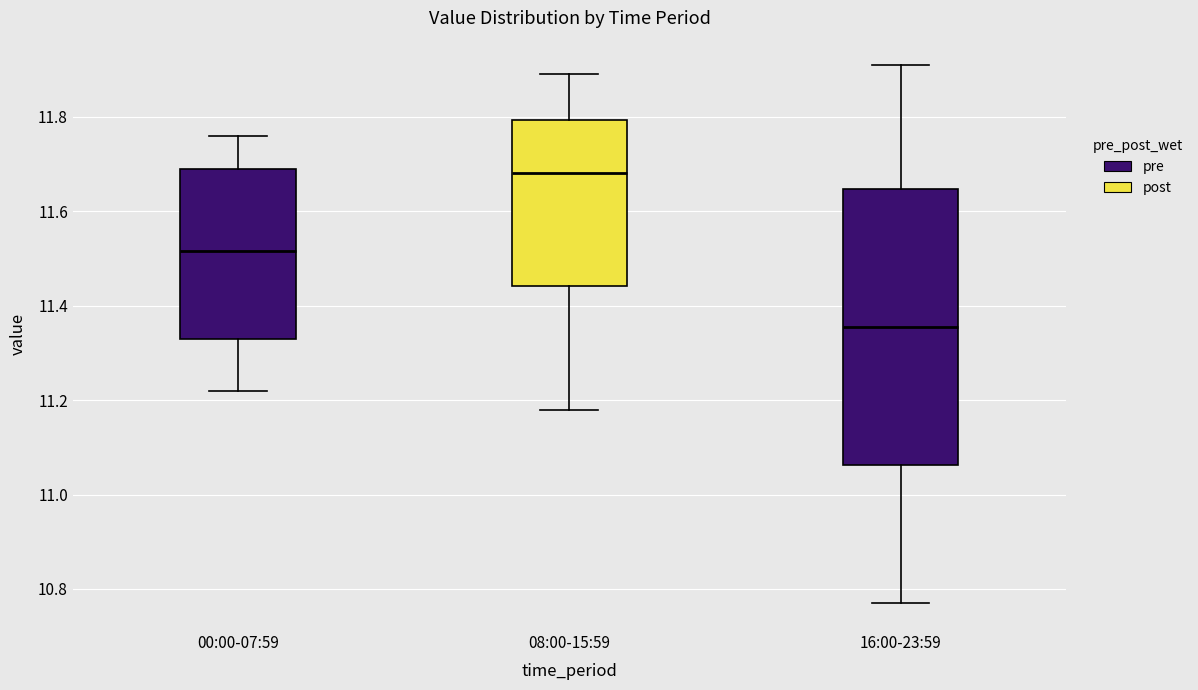

Reading left to right, read every box against the y-axis: the position of its median line, the range the box covers, and the ends of its whiskers. The values are not printed on the chart, so give them approximately, as read against the axis.

00:00-07:59: median 11.52, box 11.34 to 11.70, whiskers 11.22 to 11.76
08:00-15:59: median 11.68, box 11.44 to 11.80, whiskers 11.18 to 11.90
16:00-23:59: median 11.36, box 11.06 to 11.64, whiskers 10.78 to 11.92